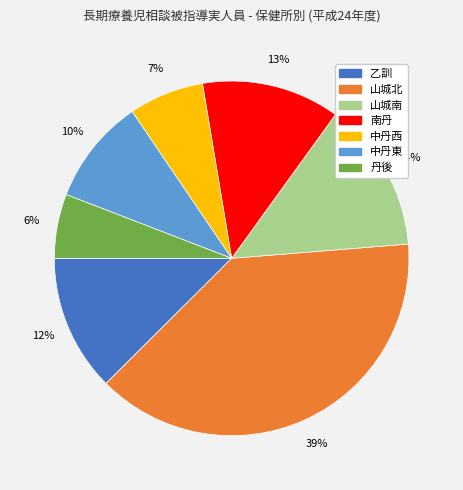

What percentage is the 山城北 slice, to the nearest percent?

39%